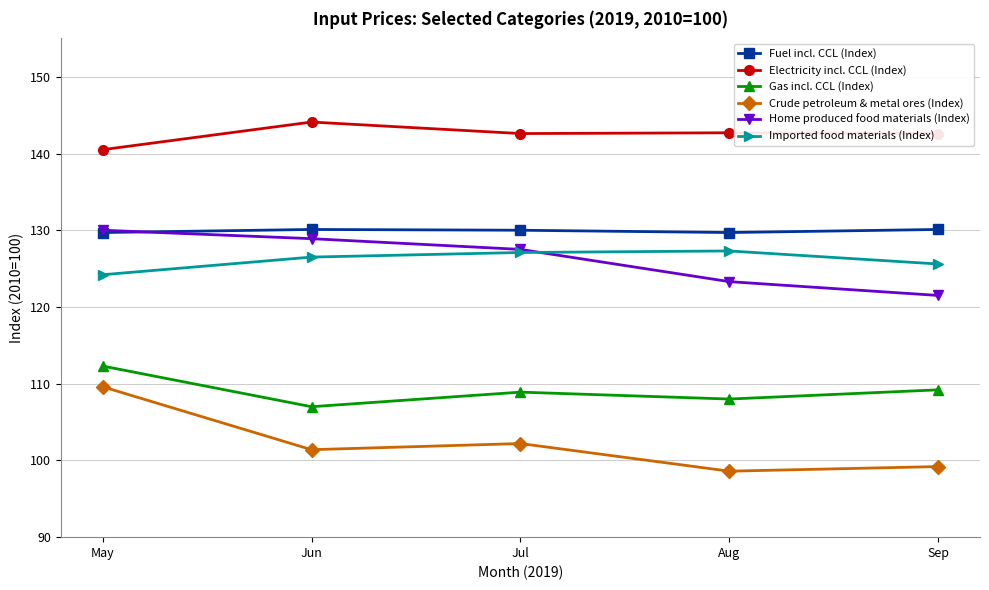

At which category is the sum across all series the highest?

May